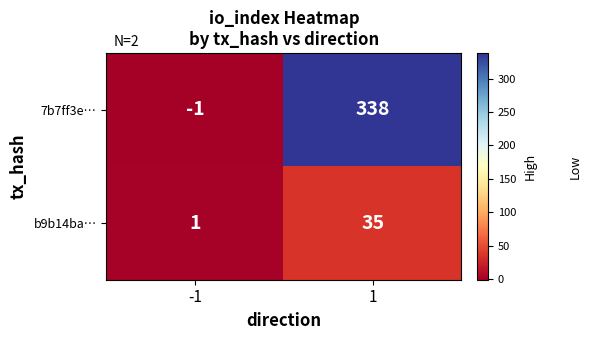

Reading left to right, extract all data points from this chart.

7b7ff3e…: -1	338
b9b14ba…: 1	35